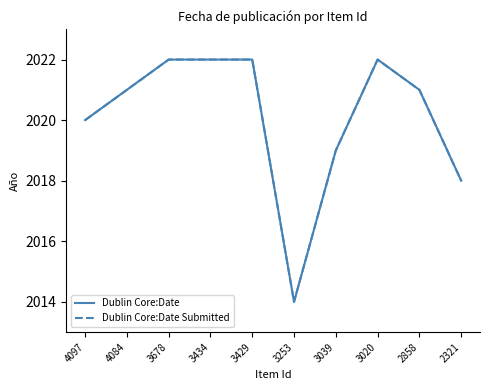

Reading left to right, list all the values displayed in this chart.

Dublin Core:Date: 4097=2020	4084=2021	3678=2022	3434=2022	3429=2022	3253=2014	3039=2019	3020=2022	2858=2021	2321=2018
Dublin Core:Date Submitted: 4097=2020	4084=2021	3678=2022	3434=2022	3429=2022	3253=2014	3039=2019	3020=2022	2858=2021	2321=2018